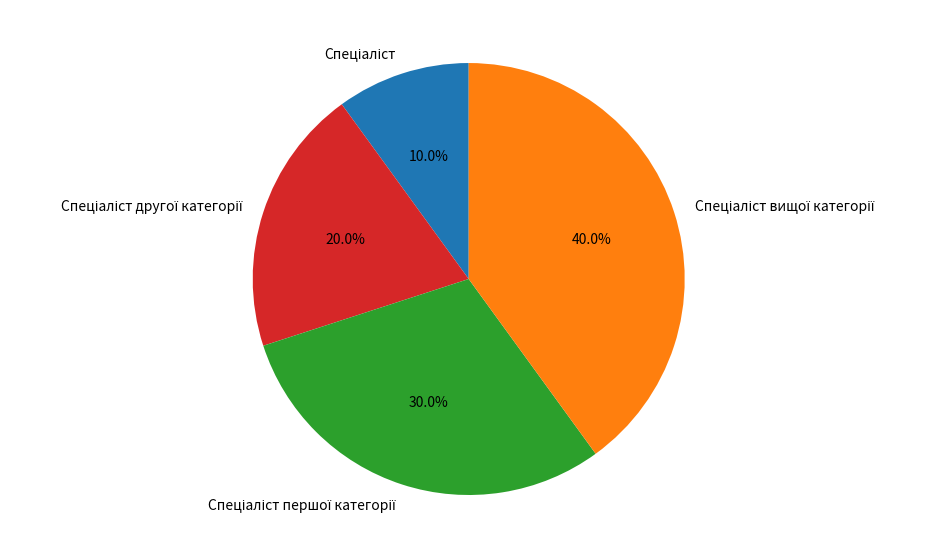

Count the number of slices in the pie.

4